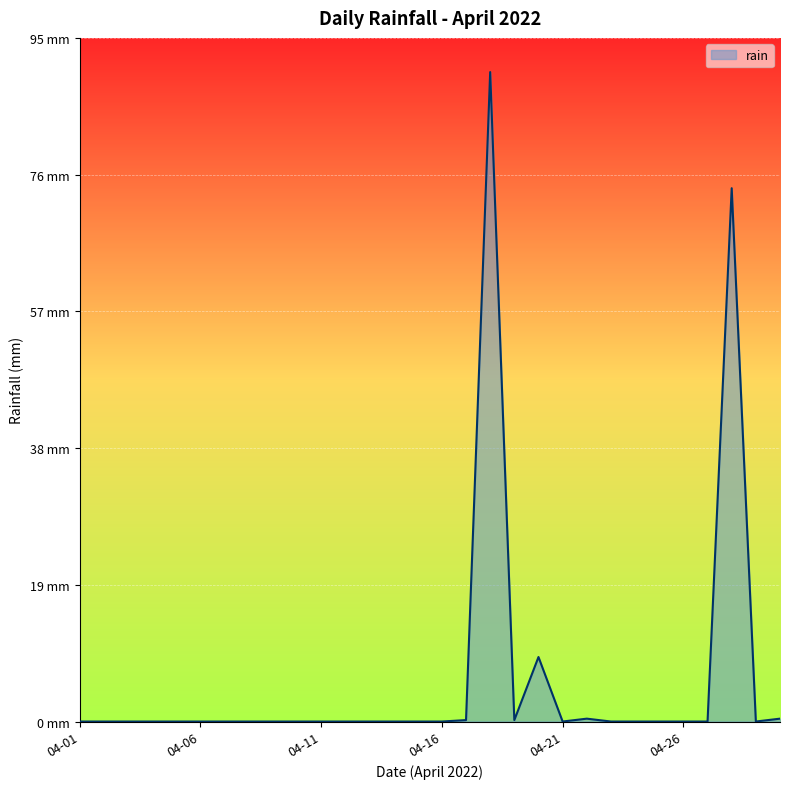

Is this an area chart (filled region under the line)?

Yes